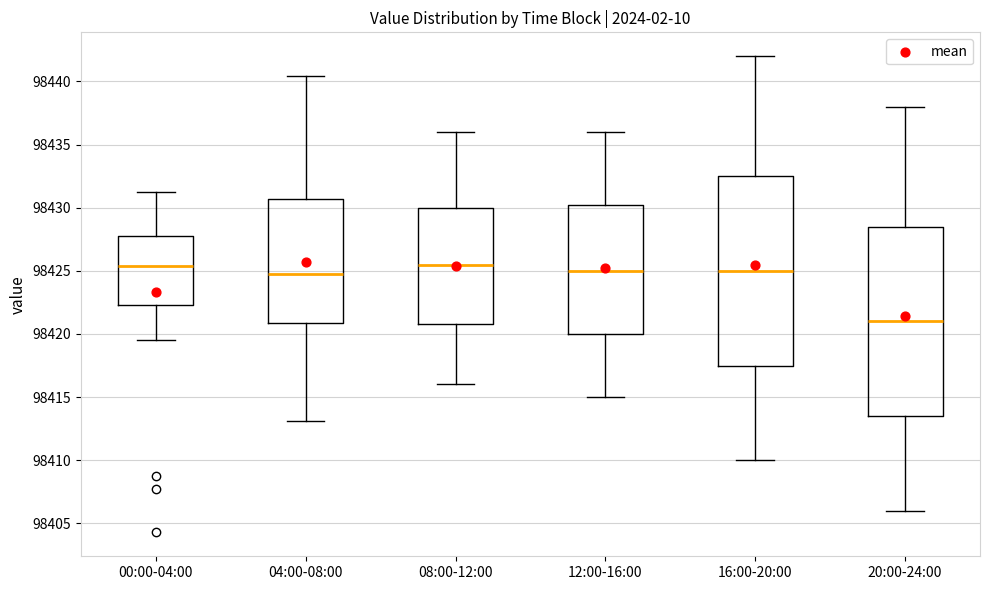

Which box has the lowest median line?

20:00-24:00